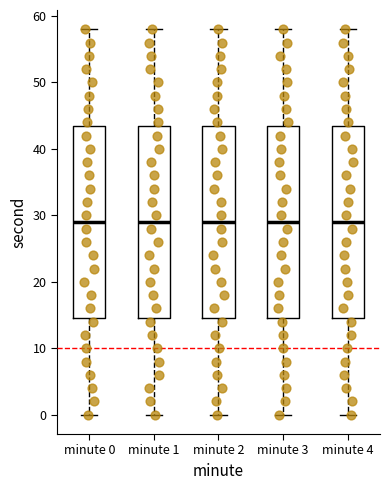

Reading left to right, read every box against the y-axis: the position of its median line, the range the box covers, and the ends of its whiskers. The values are not printed on the chart, so give them approximately, as read against the axis.

minute 0: median 29, box 15 to 44, whiskers 0 to 58
minute 1: median 29, box 15 to 44, whiskers 0 to 58
minute 2: median 29, box 15 to 44, whiskers 0 to 58
minute 3: median 29, box 15 to 44, whiskers 0 to 58
minute 4: median 29, box 15 to 44, whiskers 0 to 58